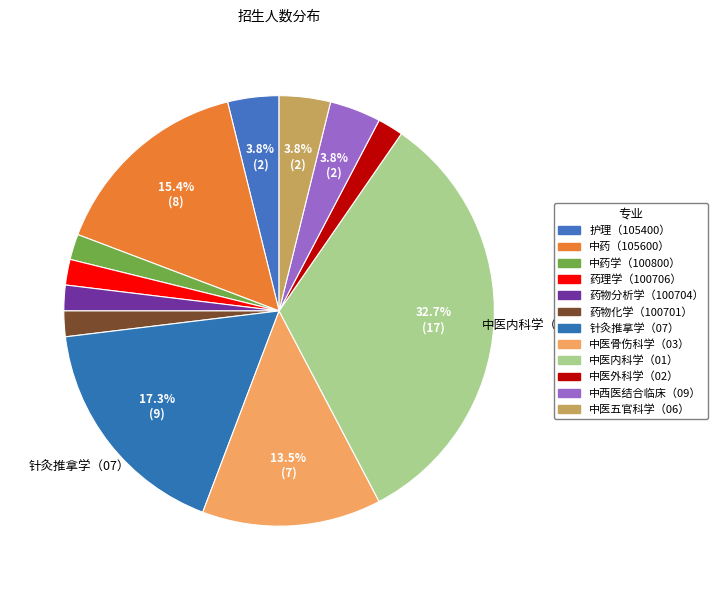

Is the sum of 中药（105600） and 中医外科学（02） greater than half?

No